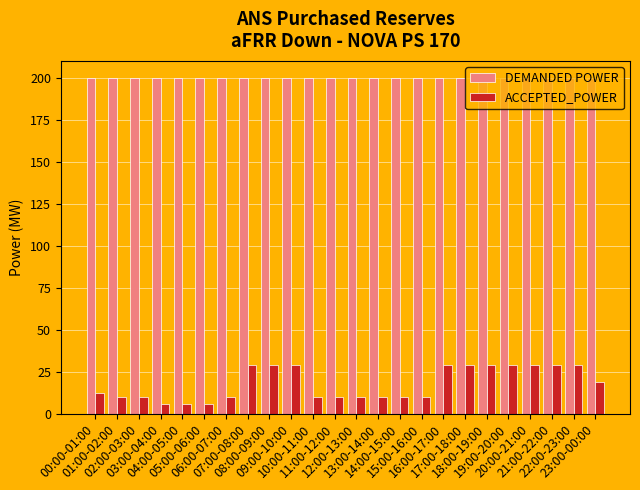

How many values in the ACCEPTED_POWER series are below 12?

12